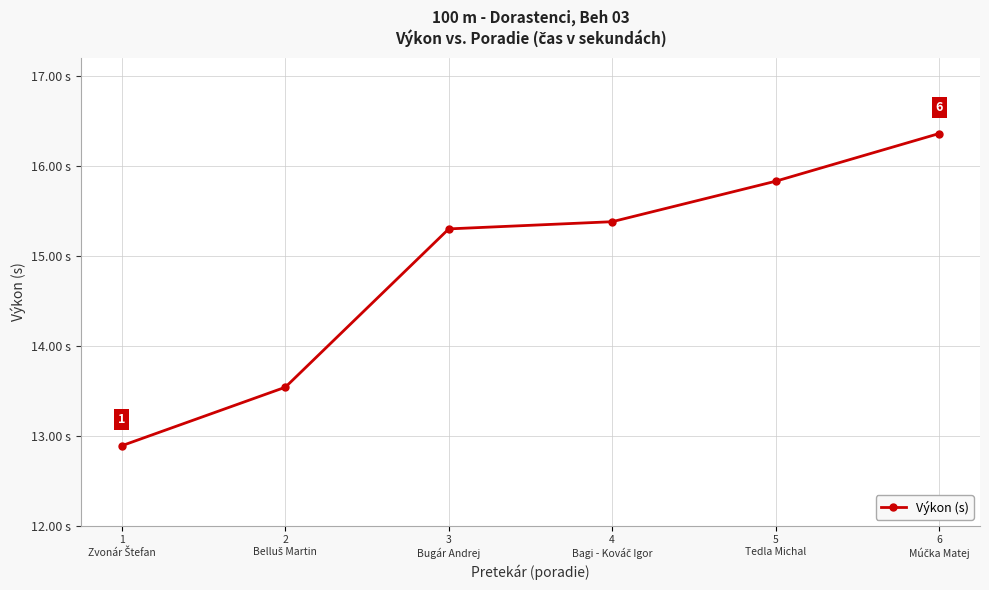

True or false: the data has more than 0 interior local peaks.

False